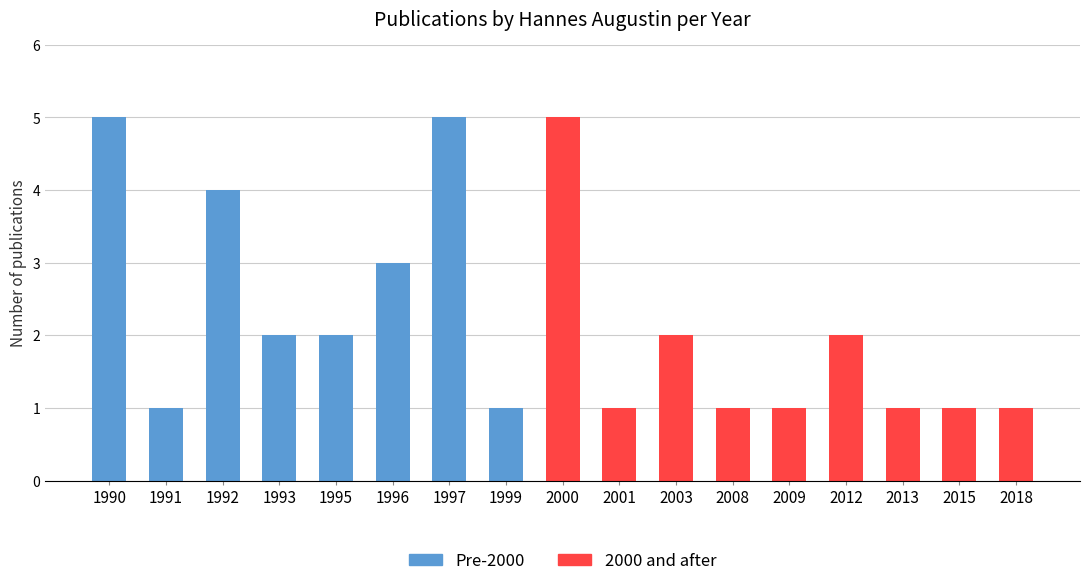

What is the ratio of the value at 2000 to the value at 1997?

1.0